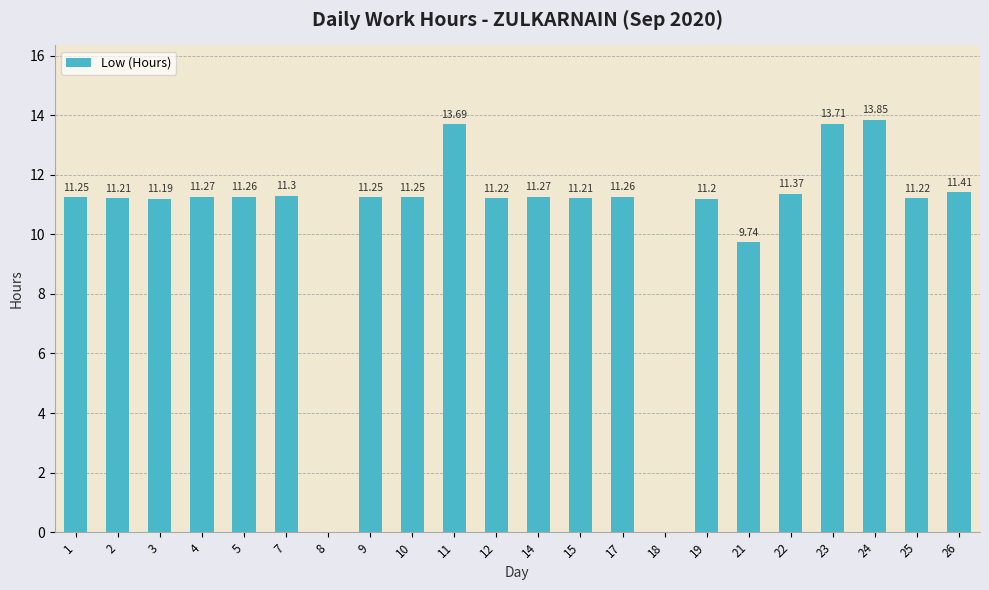

How many data points are above 11?

19